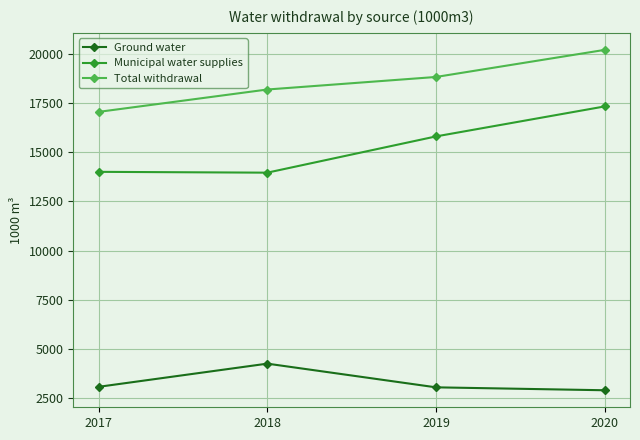

What is the spread (max minus min) of values at 2020?

17343